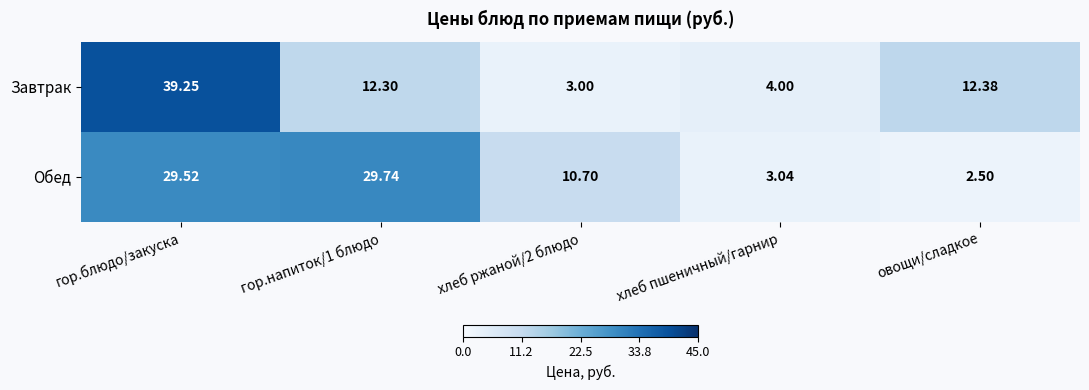

At which label does Завтрак first exceed 12?

гор.блюдо/закуска